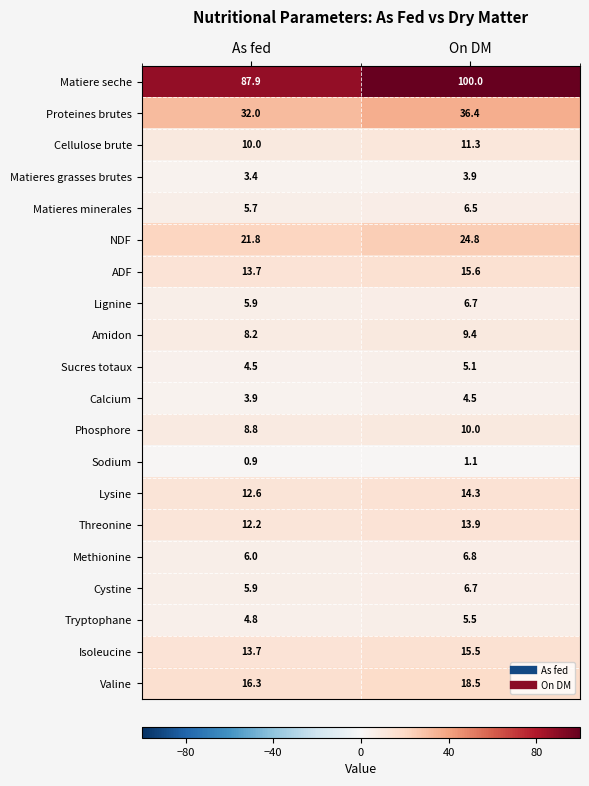

True or false: Calcium has a value of 3.9 at As fed.

True